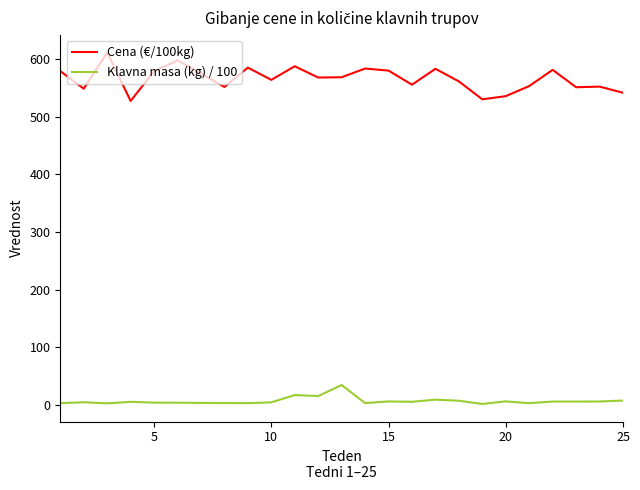

What is the difference between the maximum and minimum values in the Cena (€/100kg) series?

84.1